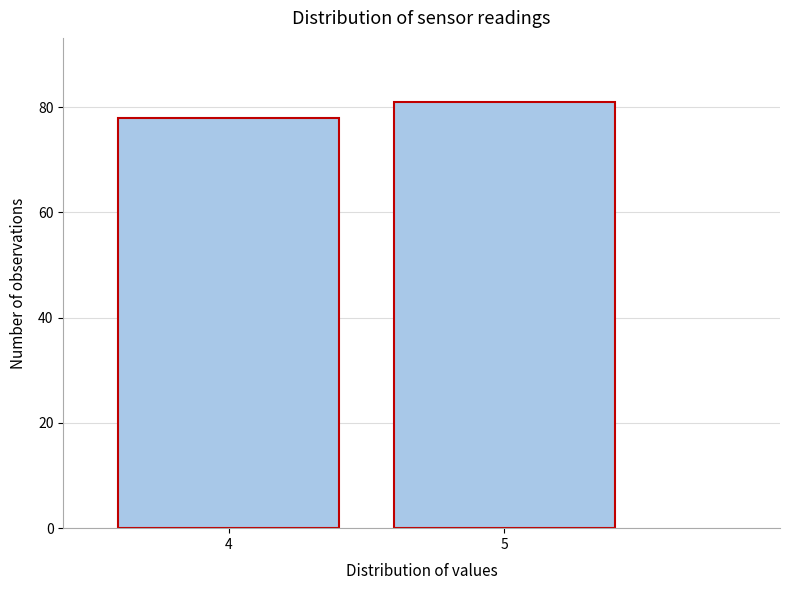

Reading left to right, extract all data points from this chart.

4=78	5=81